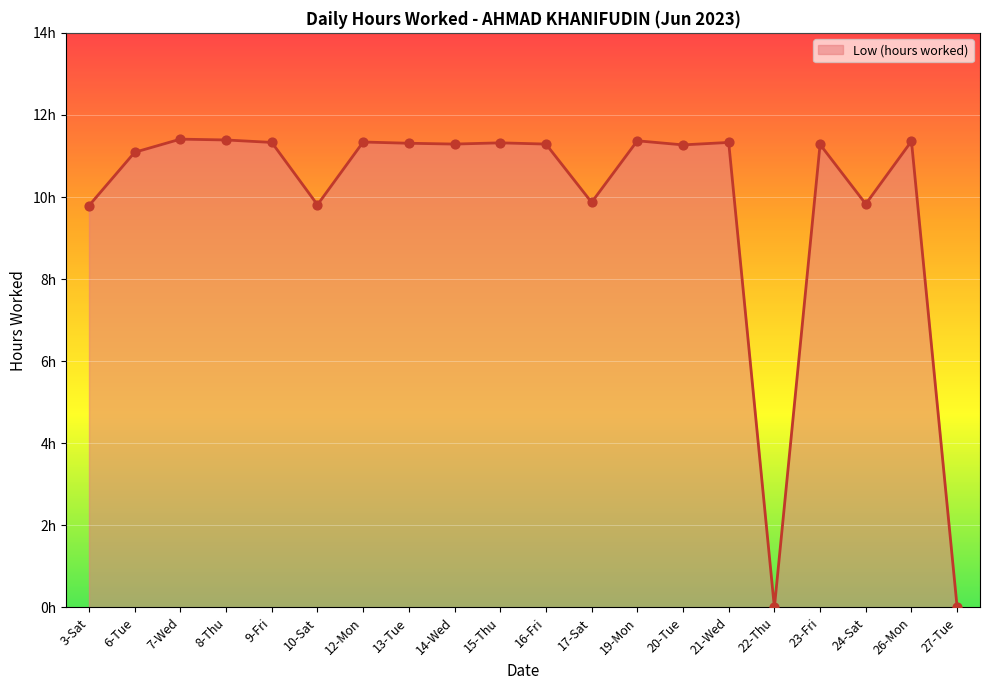

What is the change in value from 10-Sat to 23-Fri?

+1.5